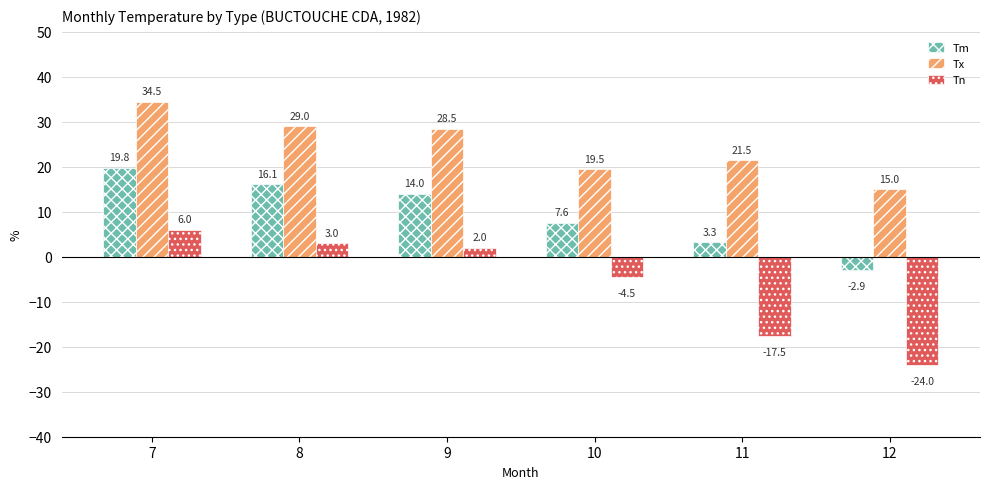

What is the average value of the Tx series?

24.7